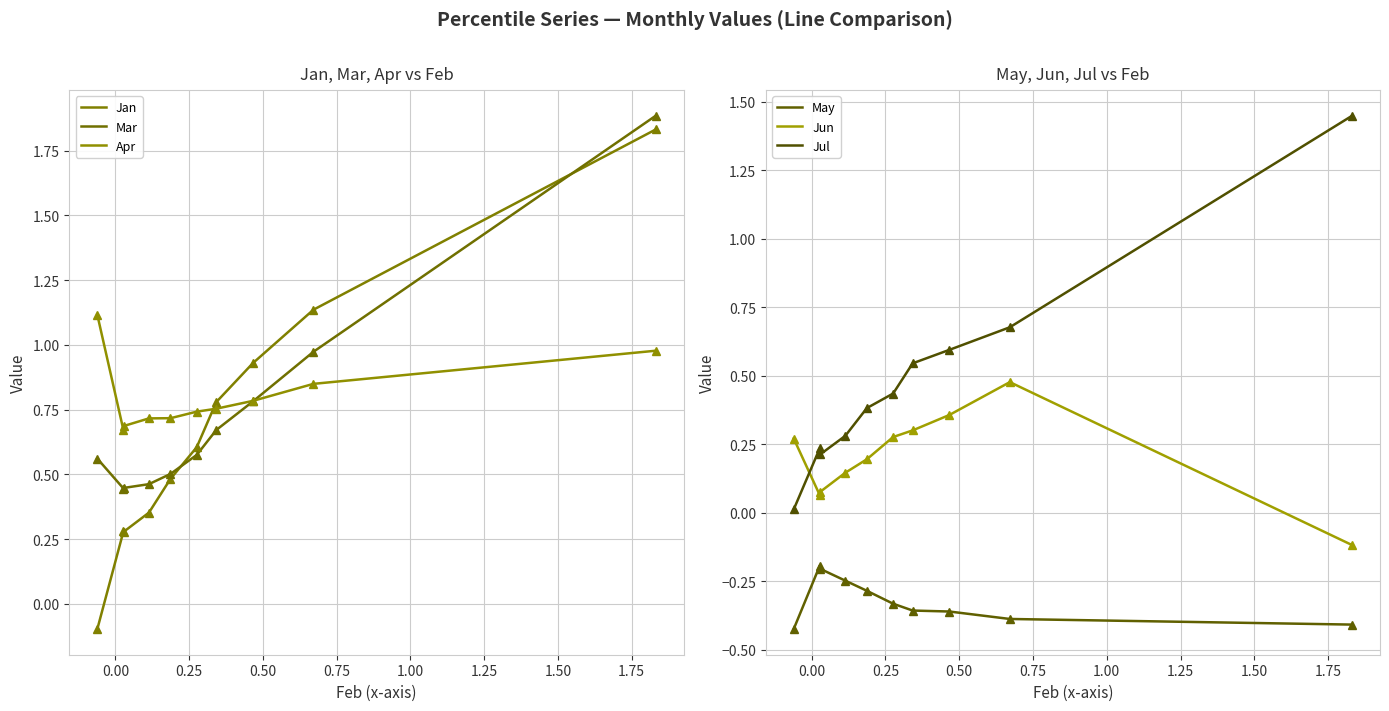

Is it true that Apr equals 1.5 at pct15?

False